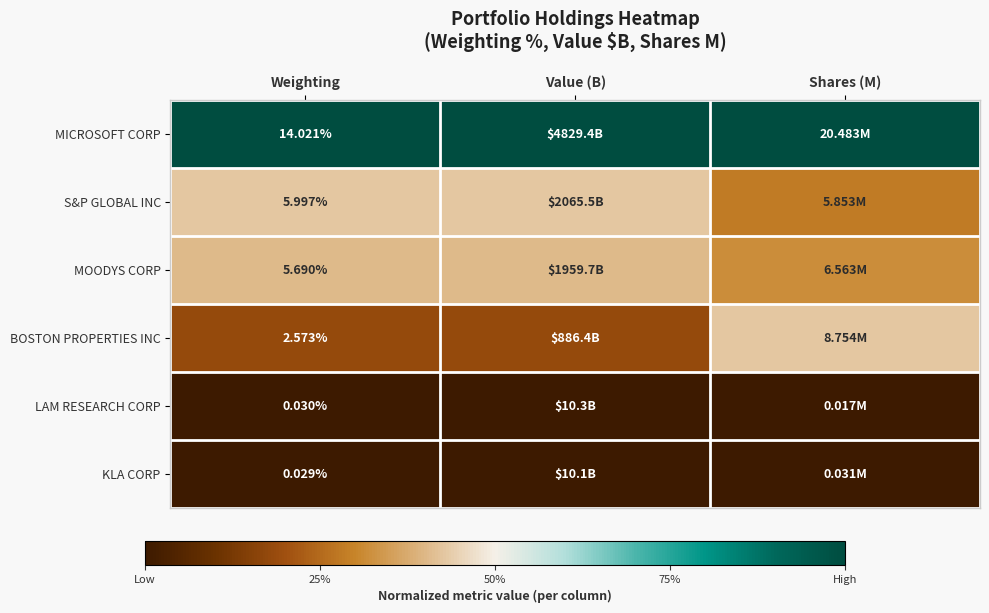

At which label is S&P GLOBAL INC closest to 0?

Shares (M)